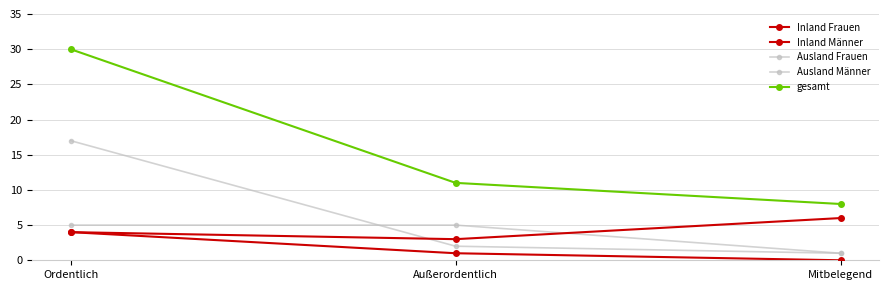

What value does the Ausland Männer series have at Ordentlich?

5